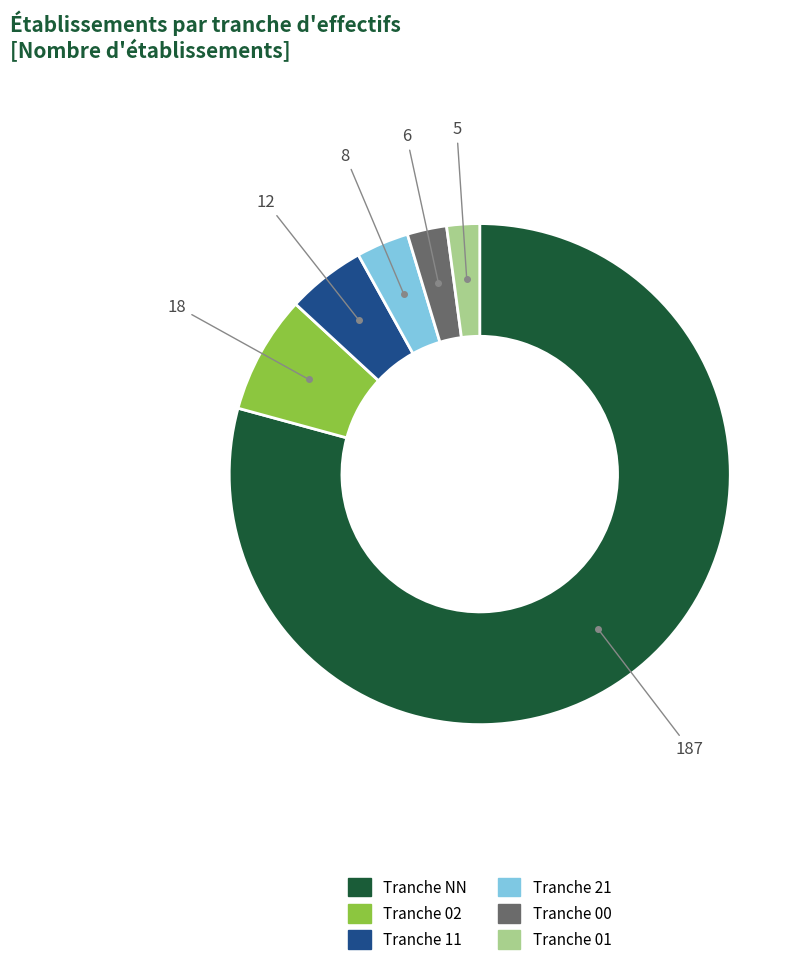

Count the number of slices in the pie.

6